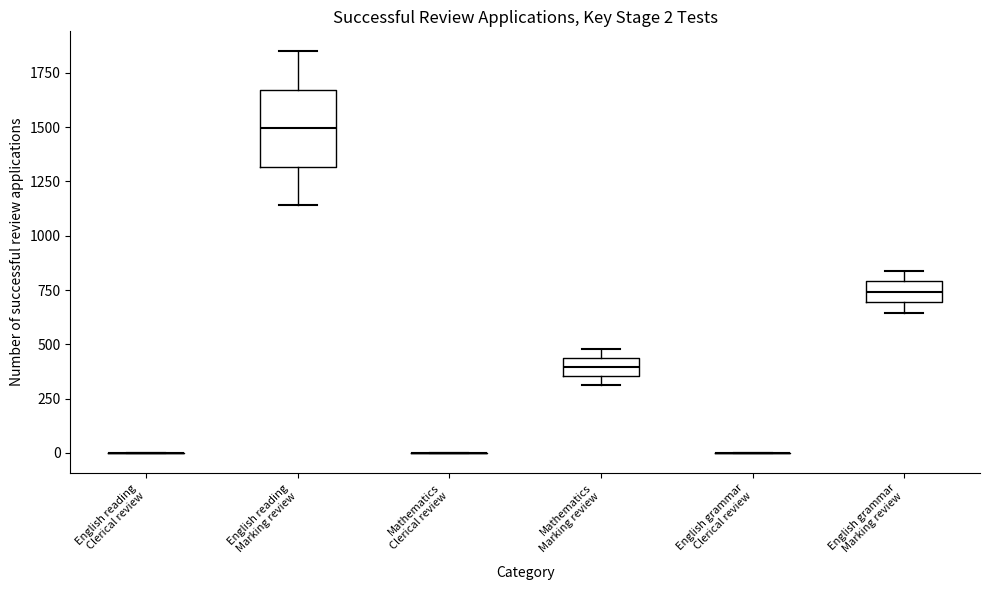

Comparing the boxes themselves (not the whiskers), which one is the tallest?

English reading Marking review